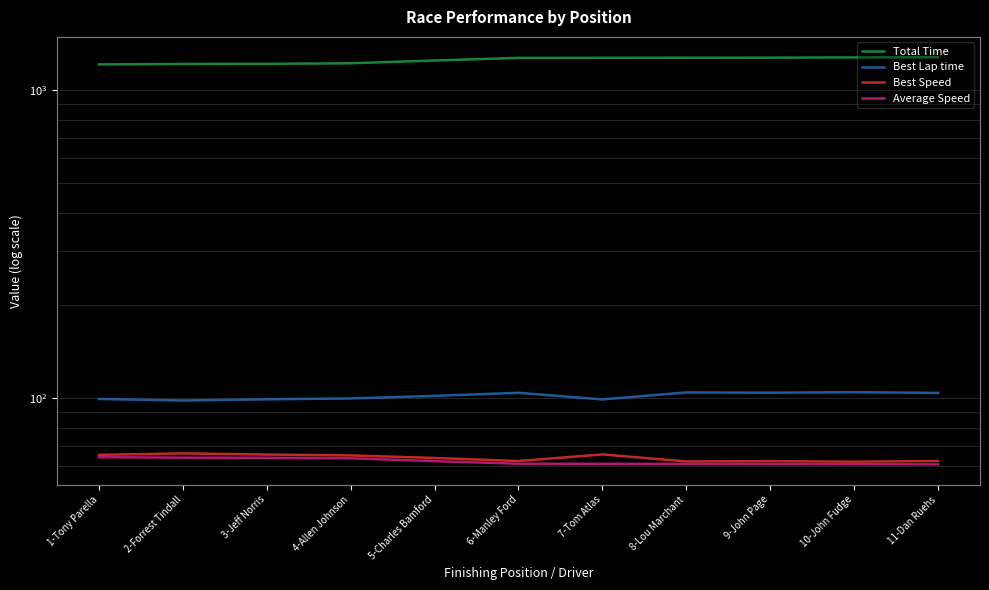

The Best Speed series shows 23.2 at 5-Charles Bamford. True or false?

False